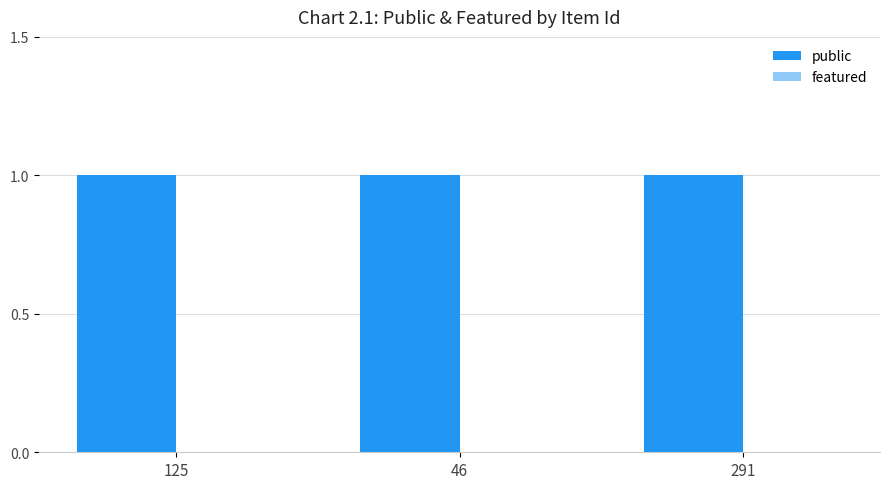

At which category is the sum across all series the highest?

125